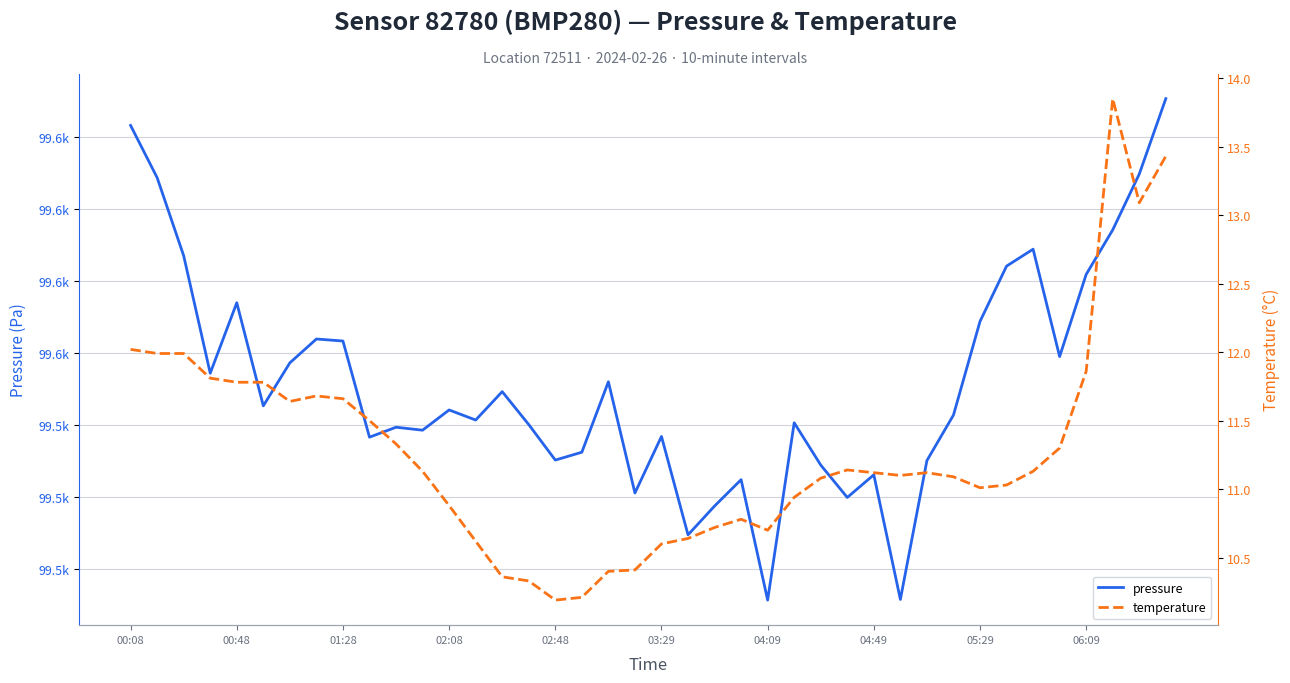

Rank the categories by pressure value from highest to lowest.

39, 00:08, 38, 00:48, 37, 34, 01:28, 33, 36, 02:48, 32, 04:49, 05:29, 35, 04:09, 02:08, 18, 14, 03:29, 12, 31, 13, 25, 15, 10, 11, 20, 06:09, 17, 16, 30, 26, 28, 23, 19, 27, 22, 21, 29, 24